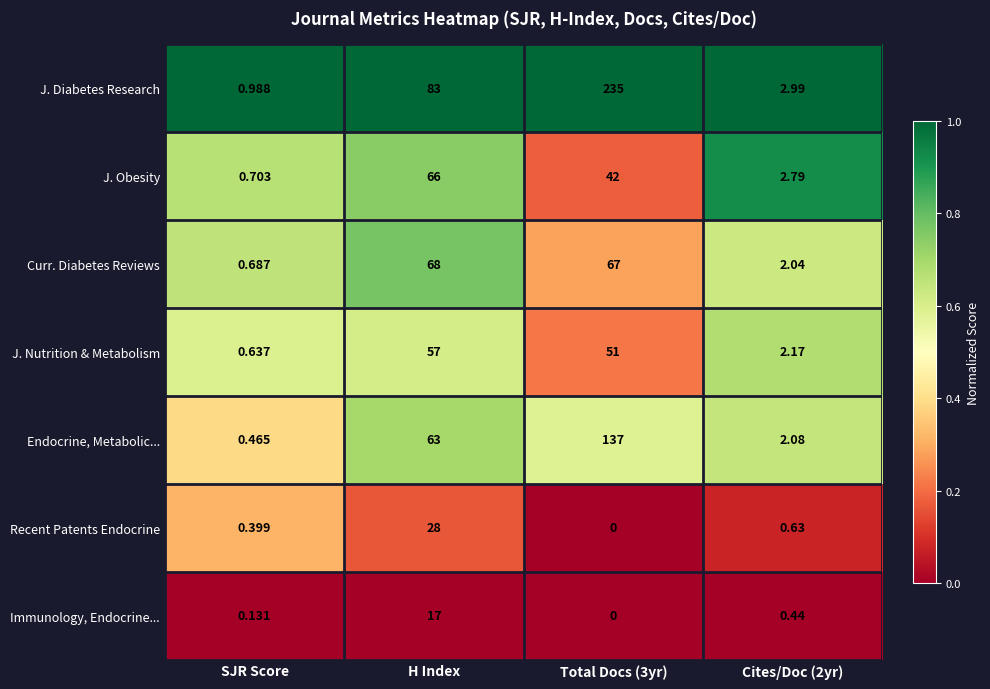

At which category is the sum across all series the highest?

Total Docs (3yr)